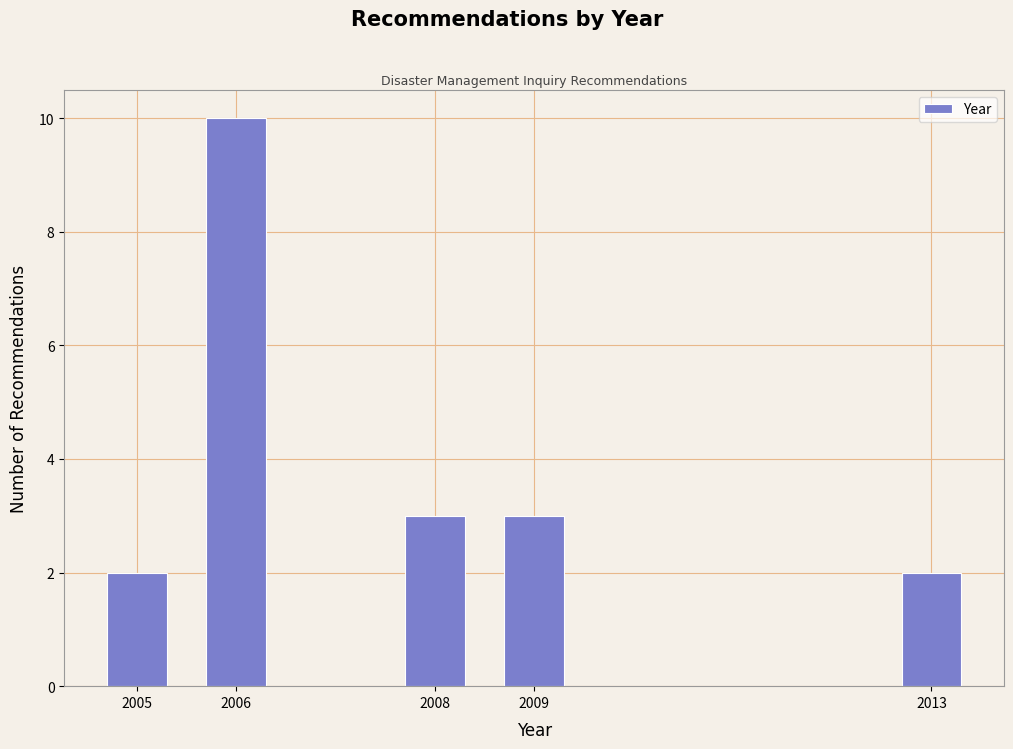

Reading left to right, list all the values displayed in this chart.

2005=2	2006=10	2008=3	2009=3	2013=2